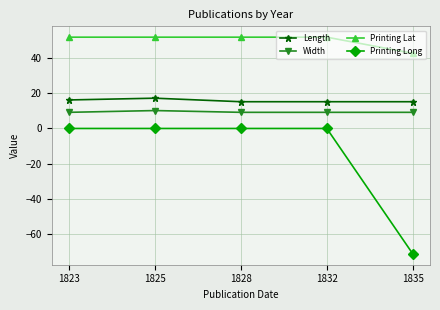

What is the difference between the maximum and minimum values in the Width series?

1.0